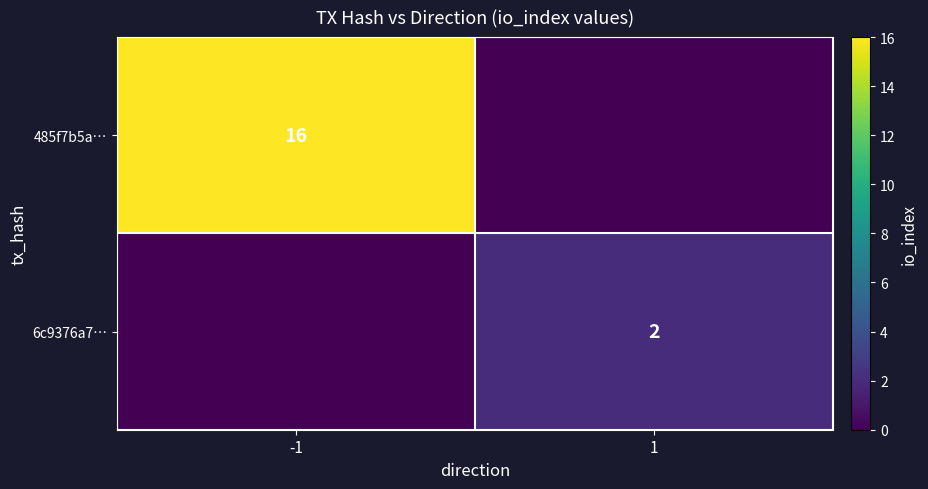

True or false: 485f7b5a… has a value of 24 at -1.

False